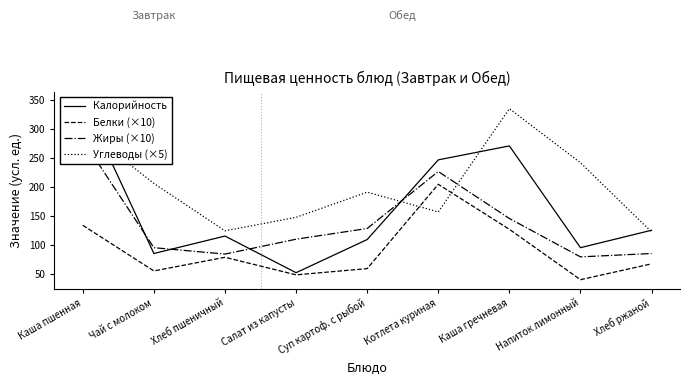

True or false: Белки (×10) has a value of 38.1 at Хлеб ржаной.

False